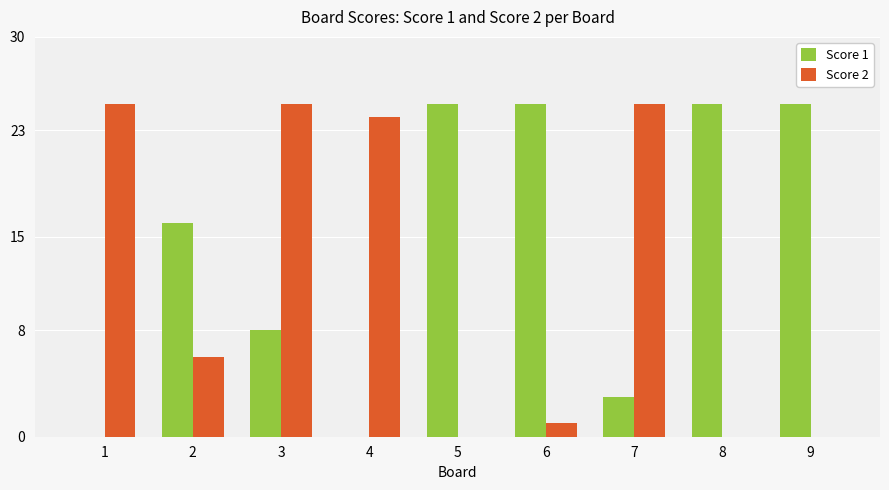

What is the sum of the Score 2 values at 3 and 2?

31